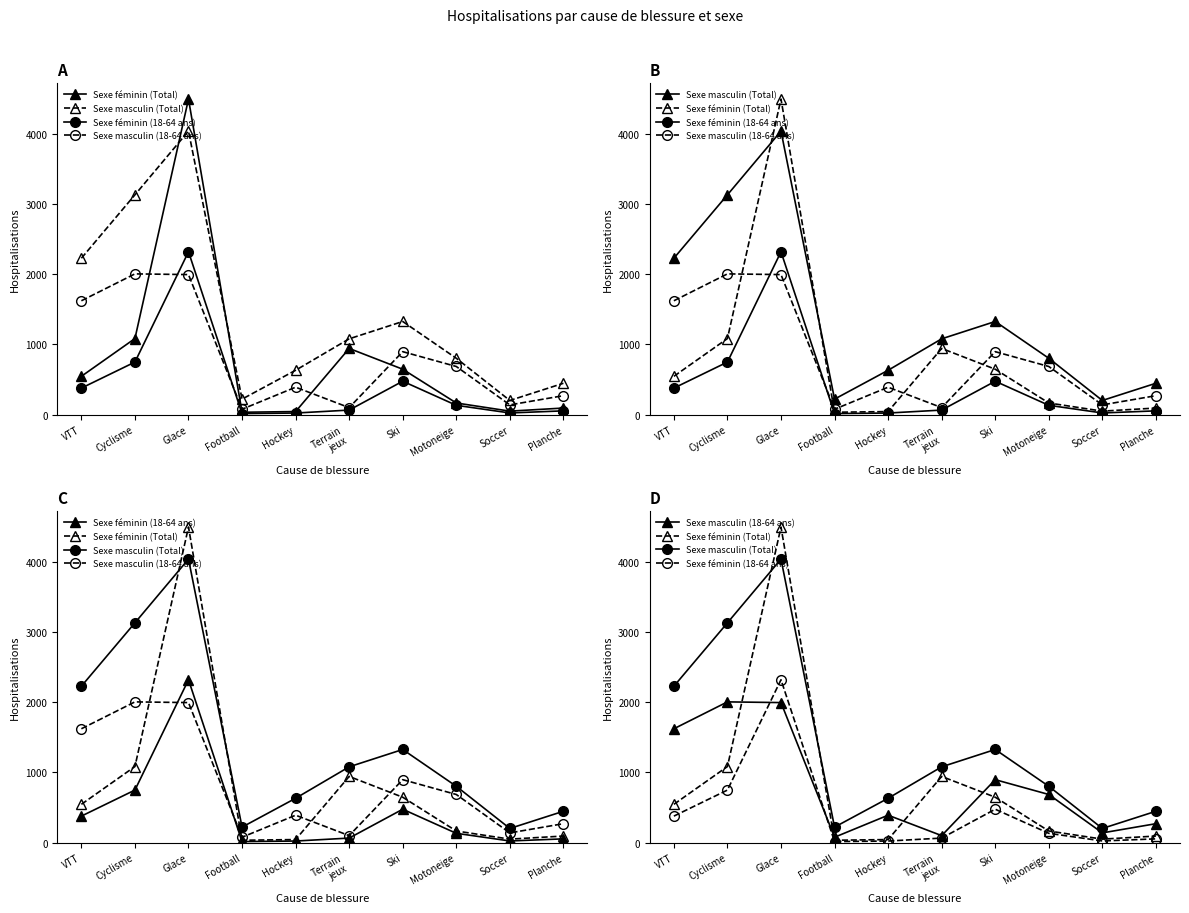

At which category is the sum across all series the highest?

Glace